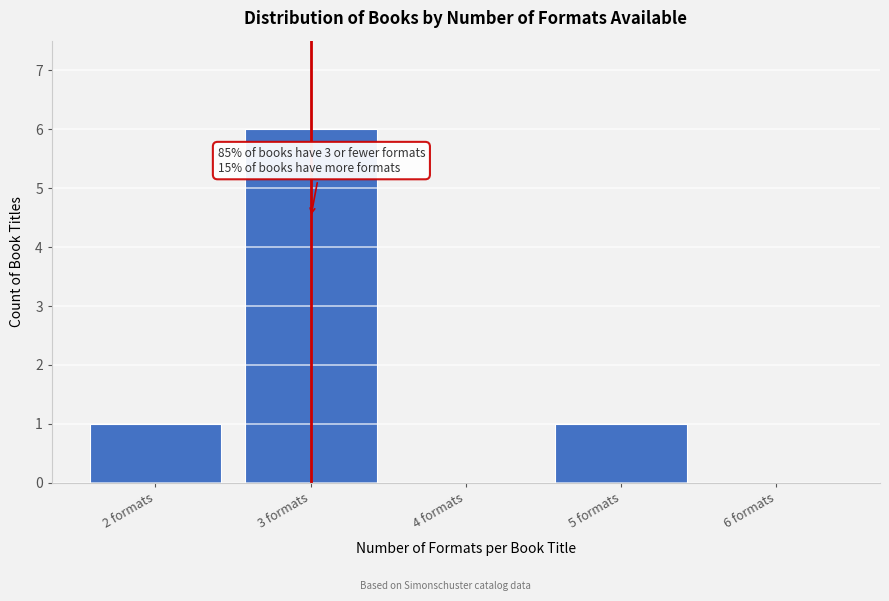

Over which range of the x-axis is the bar tallest?

2.5 to 3.5